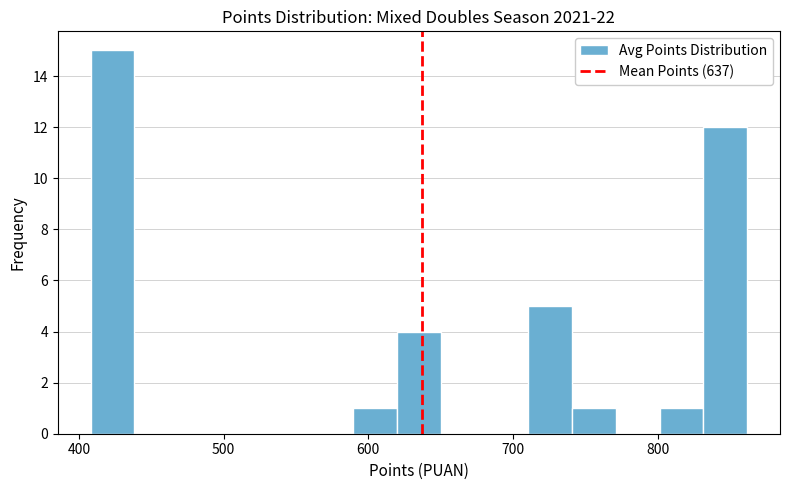

Around what value on the x-axis is the tallest bar? Give the approximate position of its centre, as read against the axis.

420